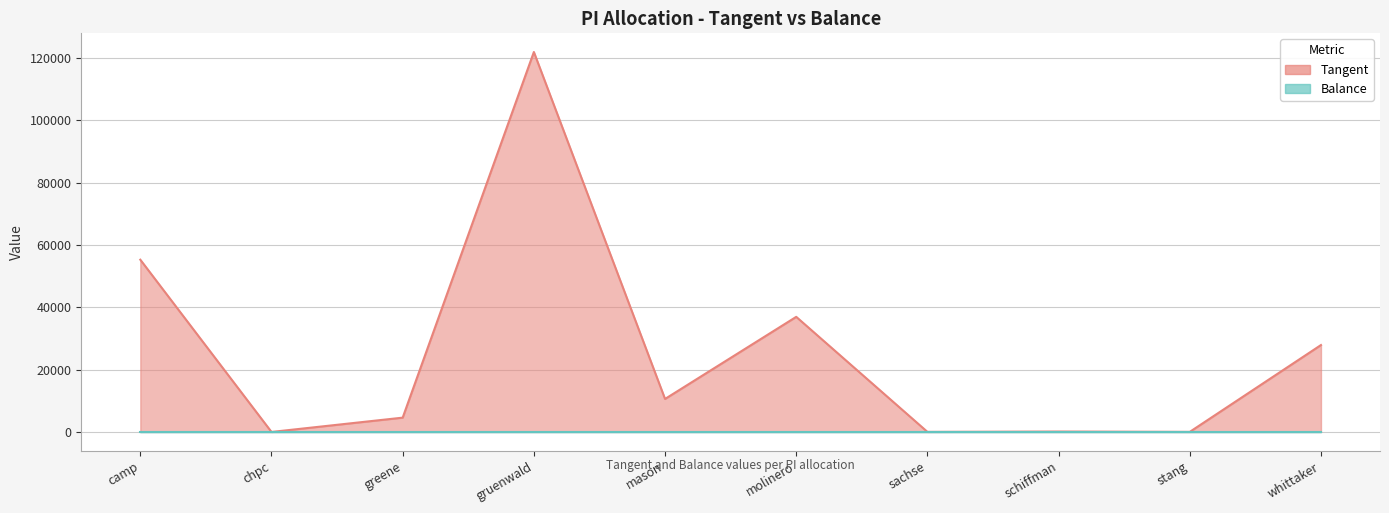

Which category has the lowest value across all series?

chpc